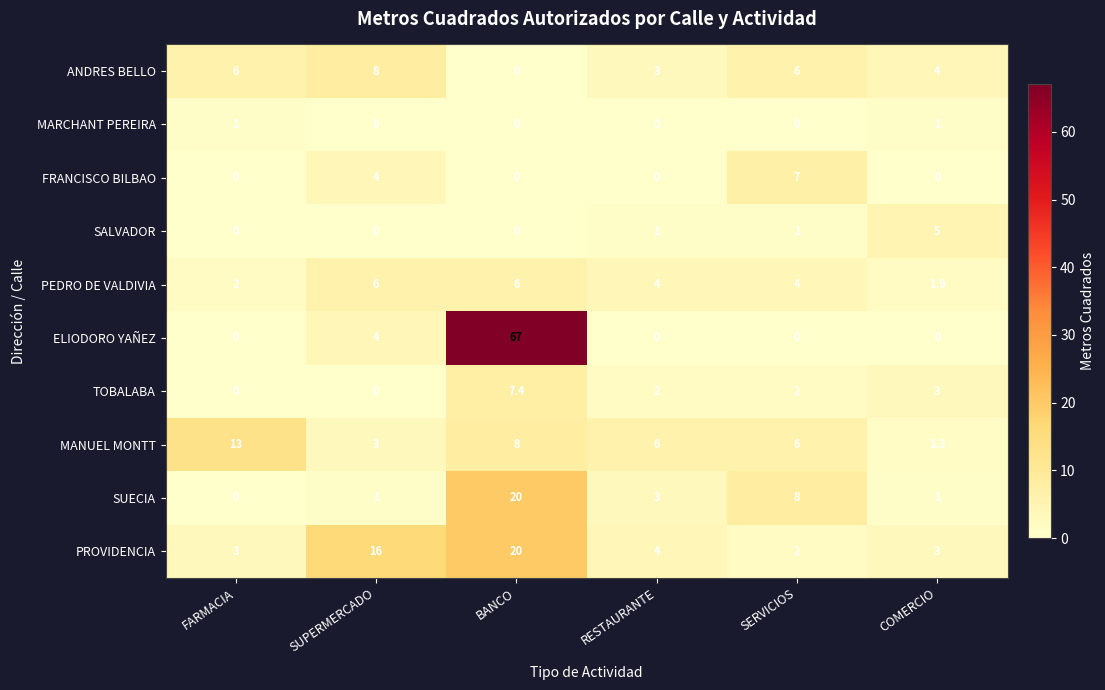

What is the difference between the maximum and second lowest values in the ANDRES BELLO series?

5.0